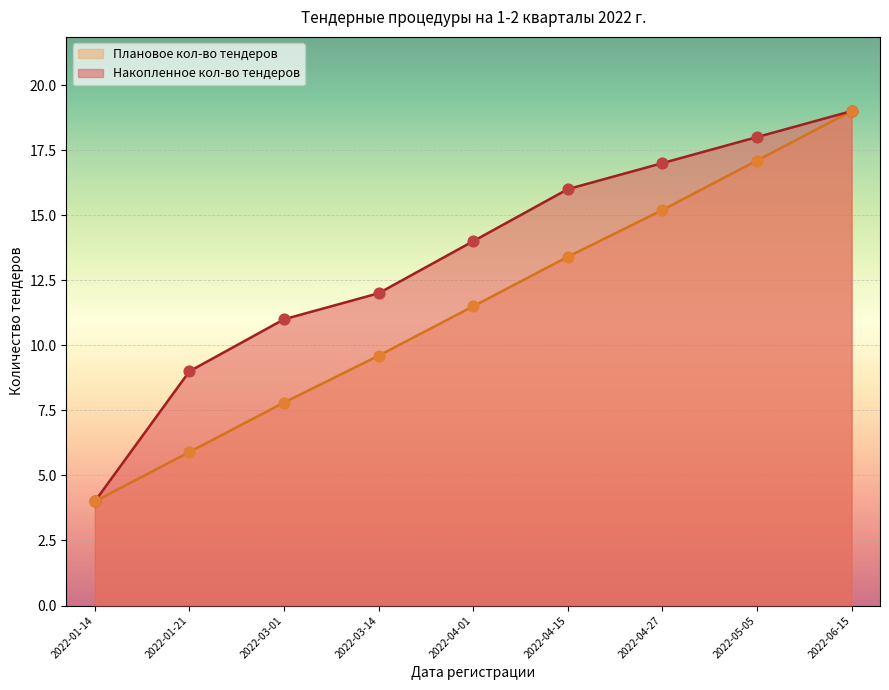

Which series has the largest total across all categories?

Накопленное кол-во тендеров